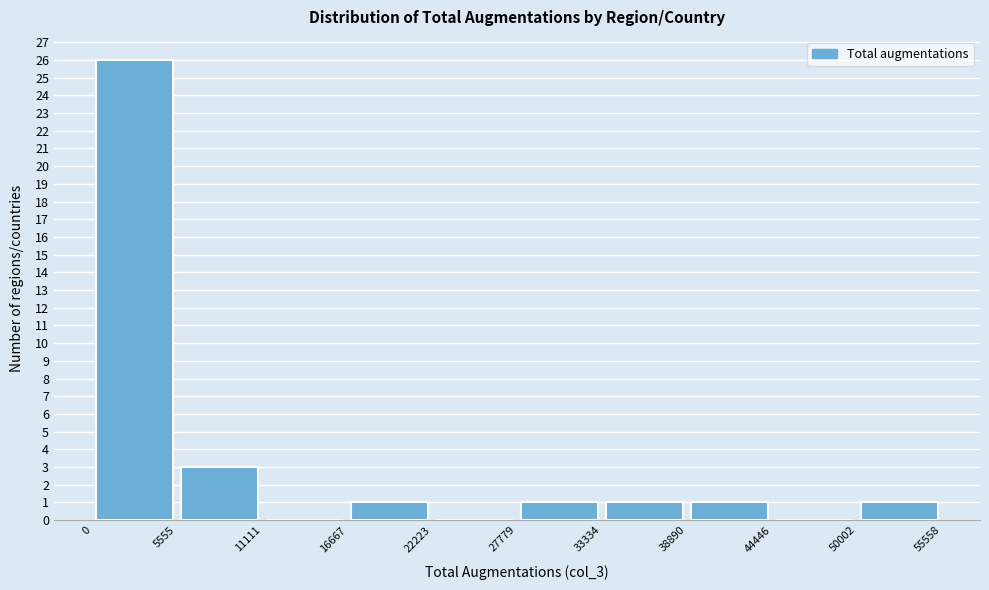

Reading left to right, transcribe this chart: for each bar, give the range it covers on the x-axis and its height. The values are not printed on the chart, so give them approximately, as read against the axis.

0 to 5555: 26
5555 to 11111: 3
11111 to 16667: 0
16667 to 22223: 1
22223 to 27779: 0
27779 to 33334: 1
33334 to 38890: 1
38890 to 44446: 1
44446 to 50002: 0
50002 to 55558: 1